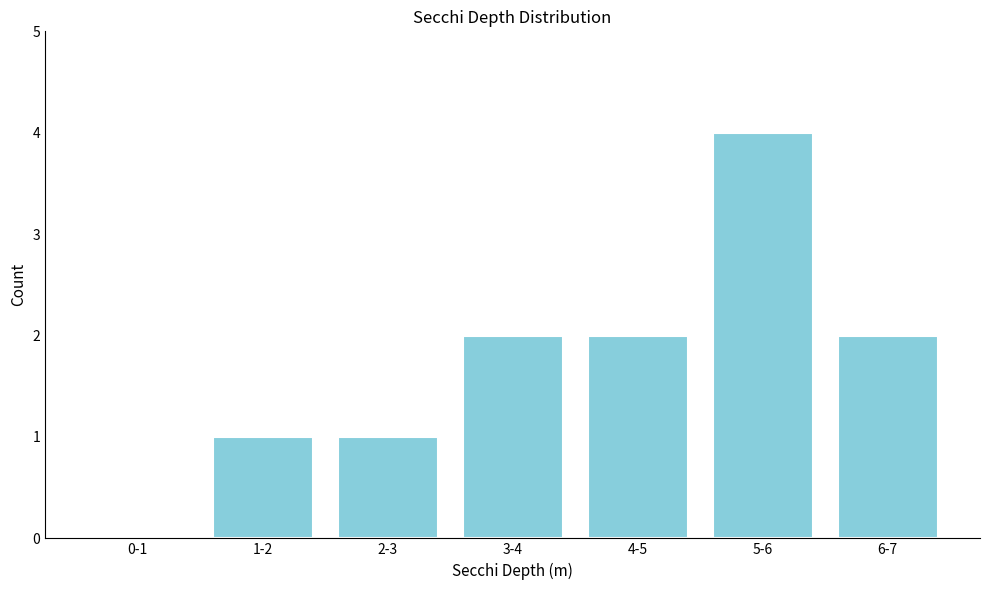

Reading left to right, list all the values displayed in this chart.

0-1=0	1-2=1	2-3=1	3-4=2	4-5=2	5-6=4	6-7=2